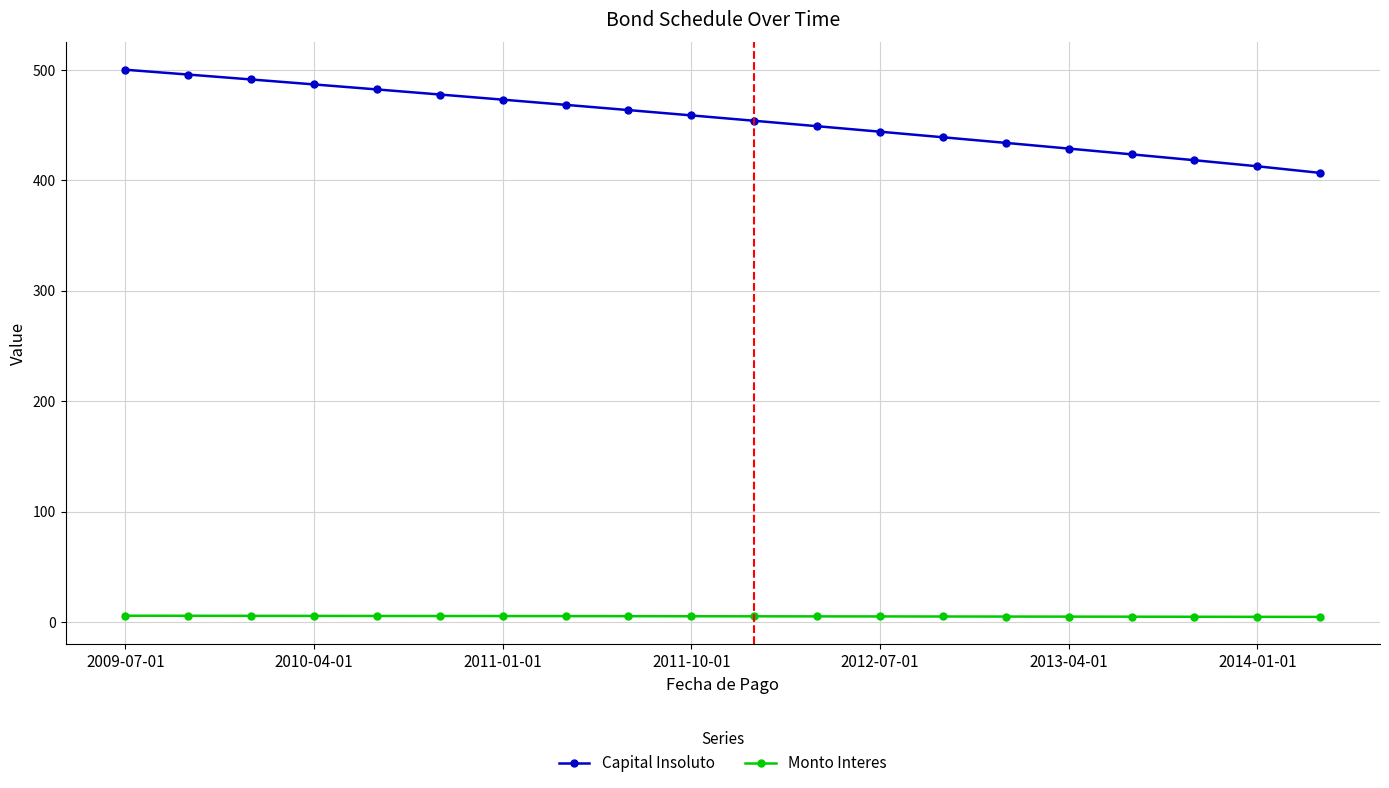

True or false: Monto Interes and Capital Insoluto intersect in this chart.

False